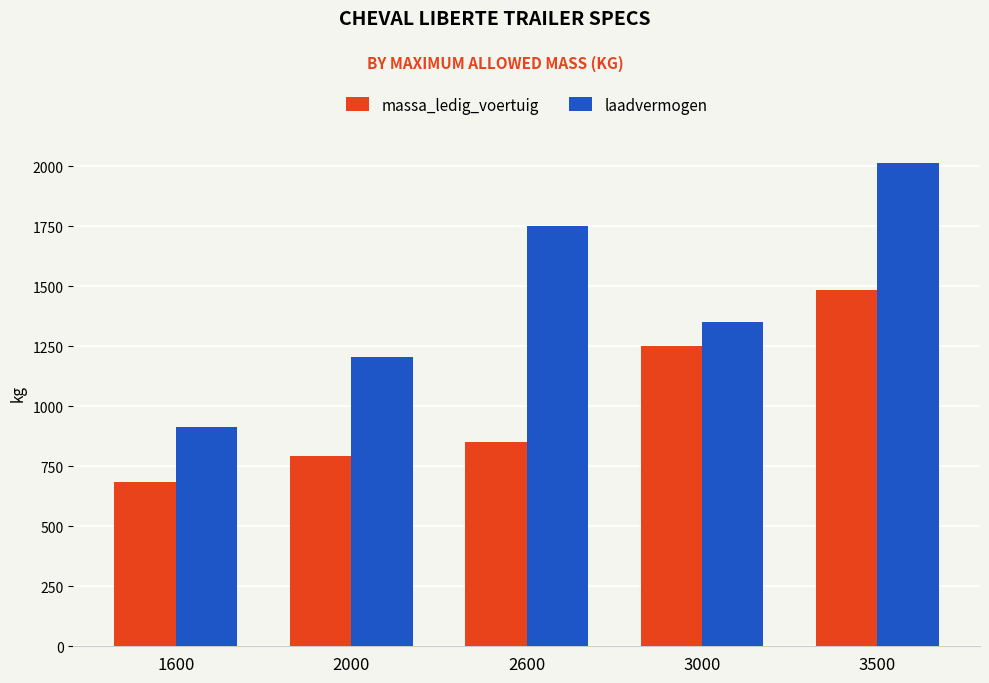

Which series changed the most between 2000 and 3500?

laadvermogen